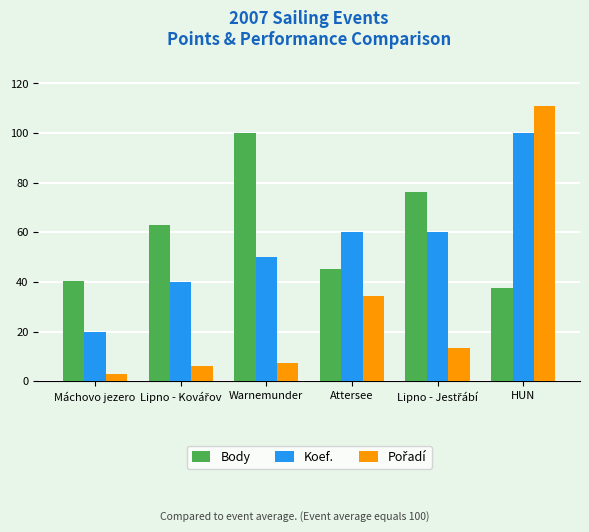

What is the minimum value shown in the chart?

3.0